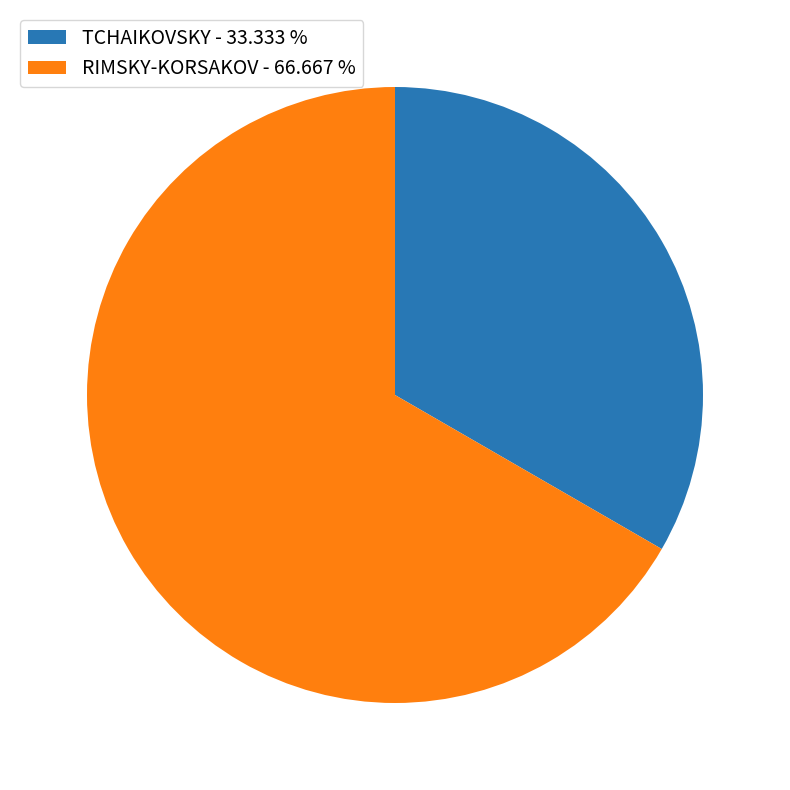

Do TCHAIKOVSKY - 33.333 % and RIMSKY-KORSAKOV - 66.667 % together represent more than half of the pie?

Yes